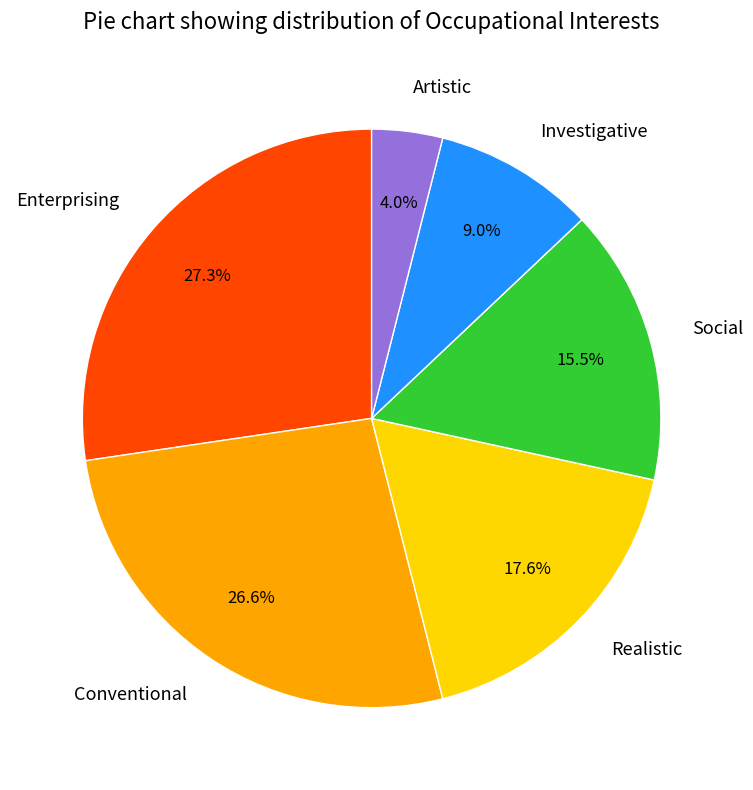

To the nearest percent, what portion does Investigative represent?

9%